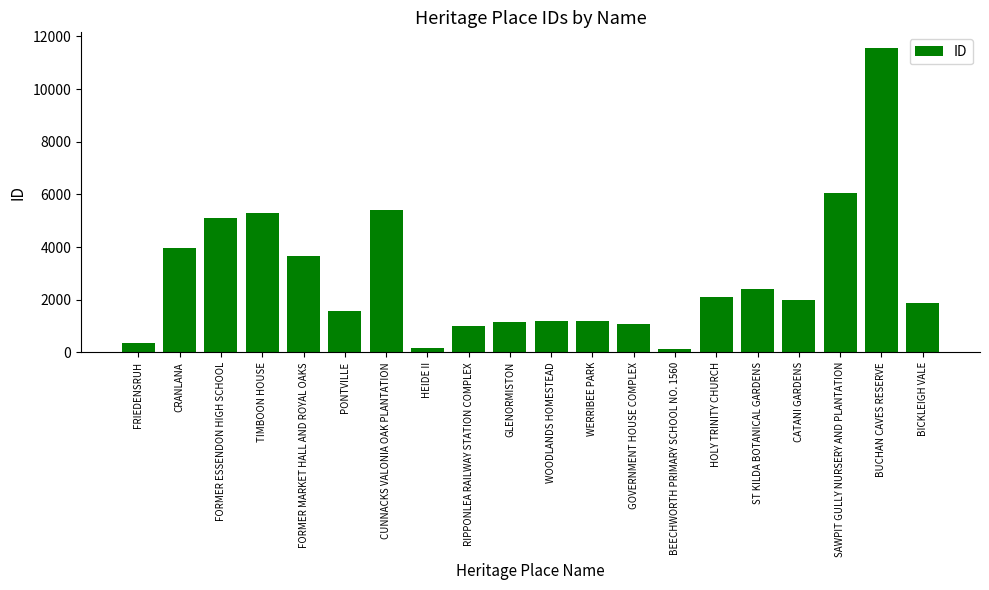

At which label does the data first exceed 1997?

CRANLANA